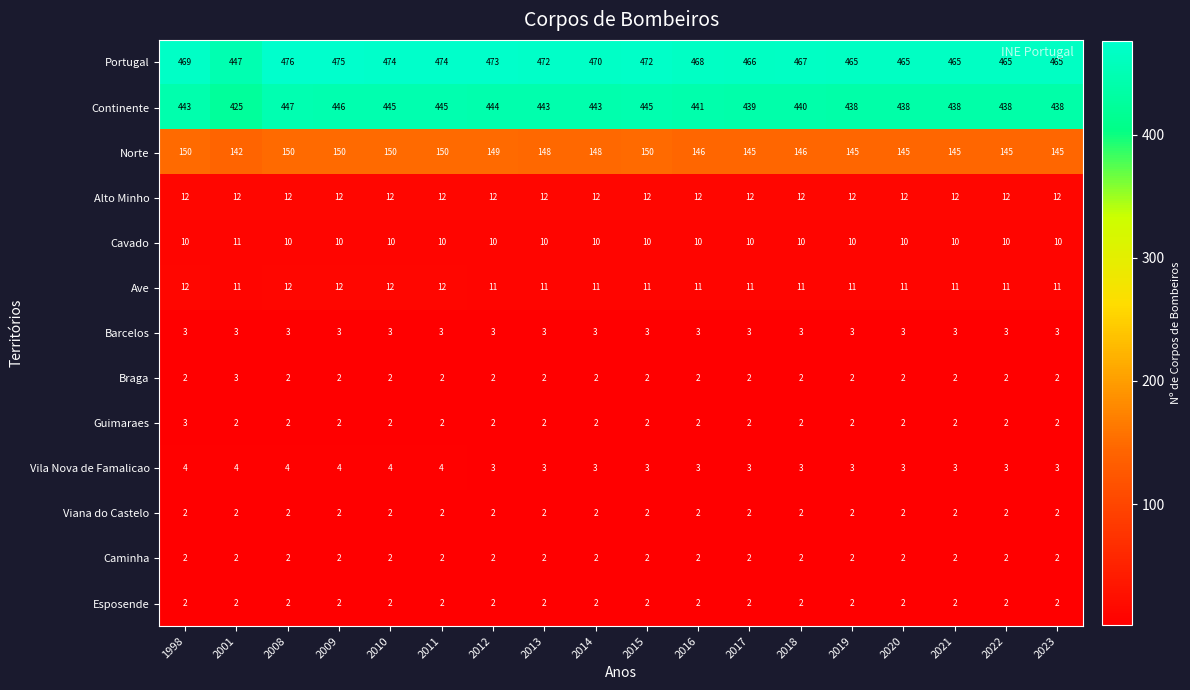

What is the total value across all series at 2023?

1097